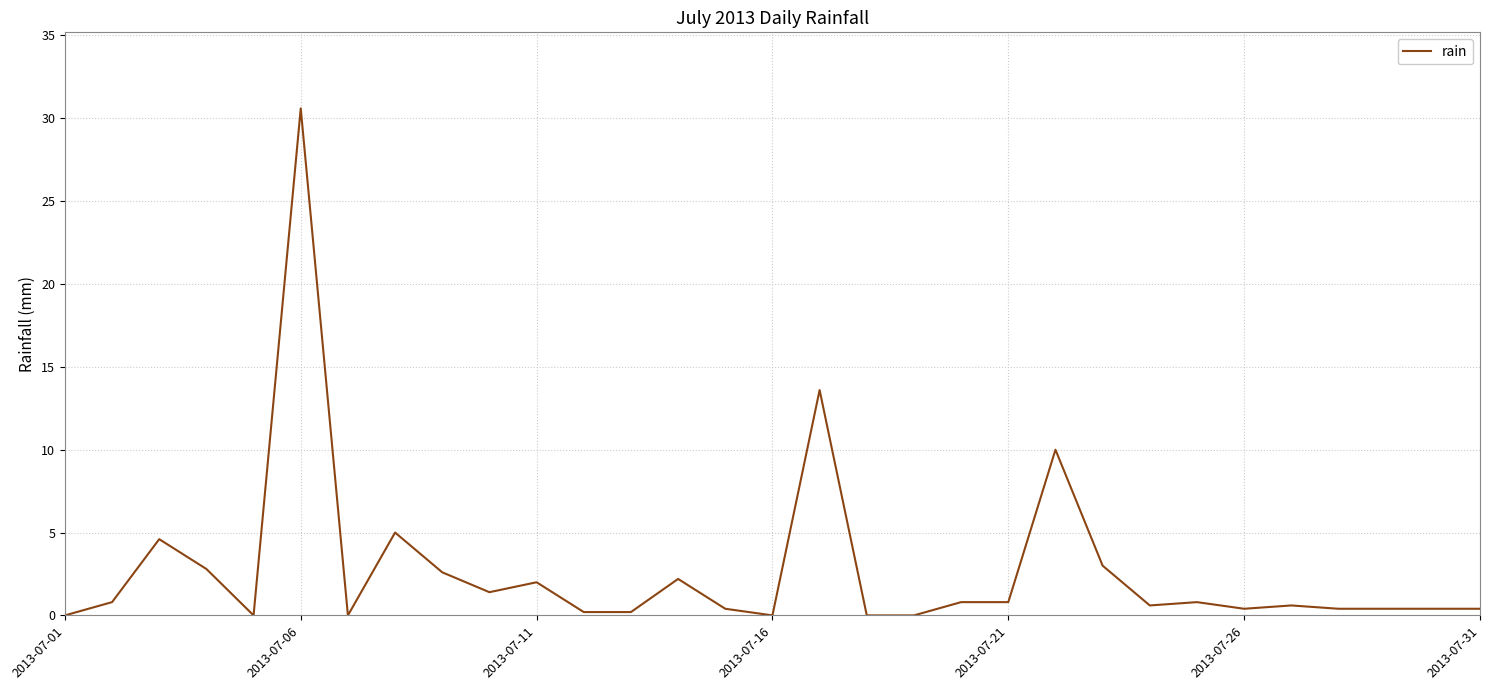

What is the difference between the maximum and minimum values?

30.6